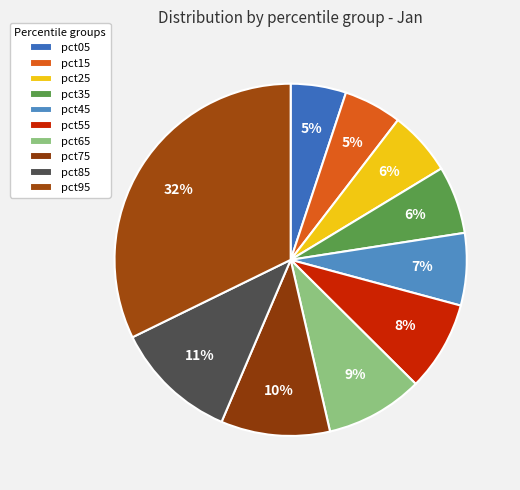

Is pct35 the majority of the pie?

No